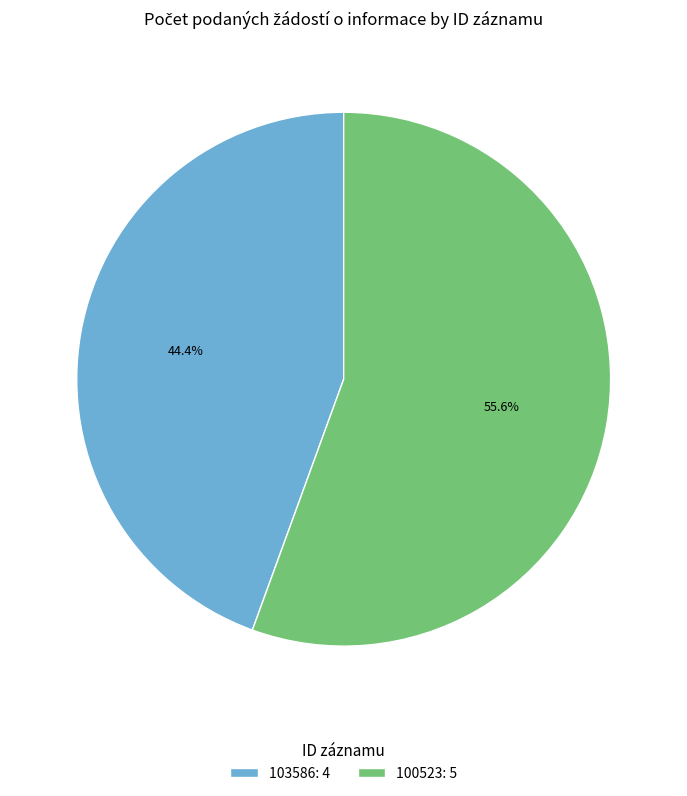

What percentage is the 103586 slice, to the nearest percent?

44%